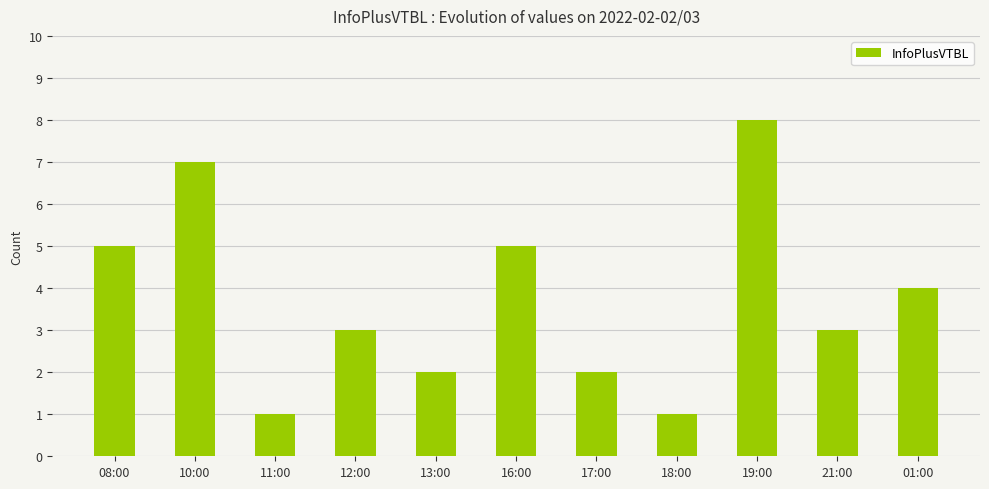

What is the difference between the second highest and minimum values?

6